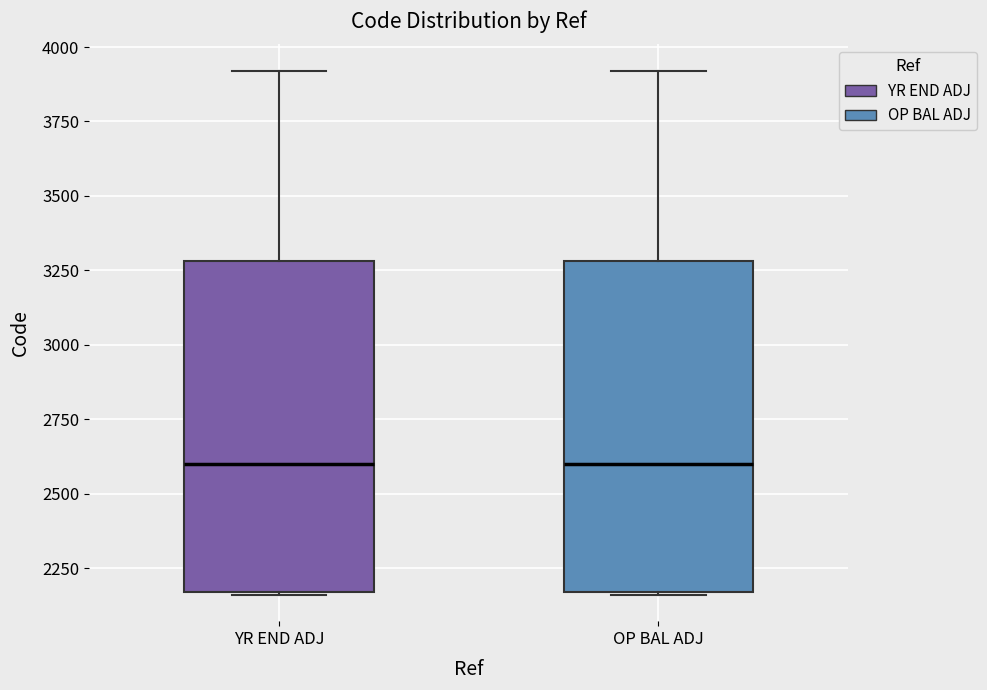

Reading left to right, read every box against the y-axis: the position of its median line, the range the box covers, and the ends of its whiskers. The values are not printed on the chart, so give them approximately, as read against the axis.

YR END ADJ: median 2600, box 2150 to 3300, whiskers 2150 to 3900
OP BAL ADJ: median 2600, box 2150 to 3300, whiskers 2150 to 3900